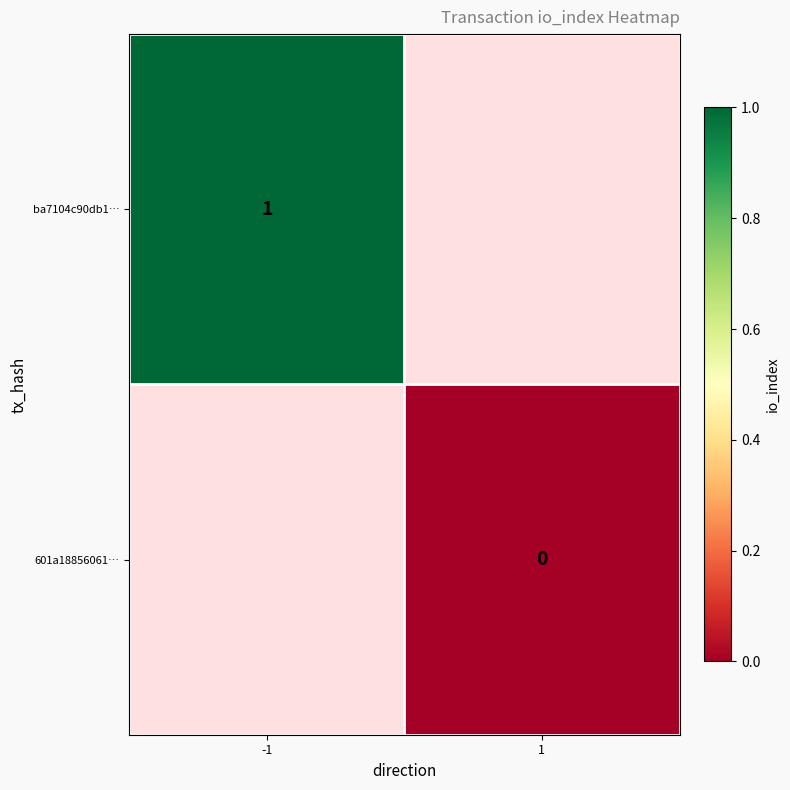

The value of ba7104c90db1… at -1 is 1. True or false?

True